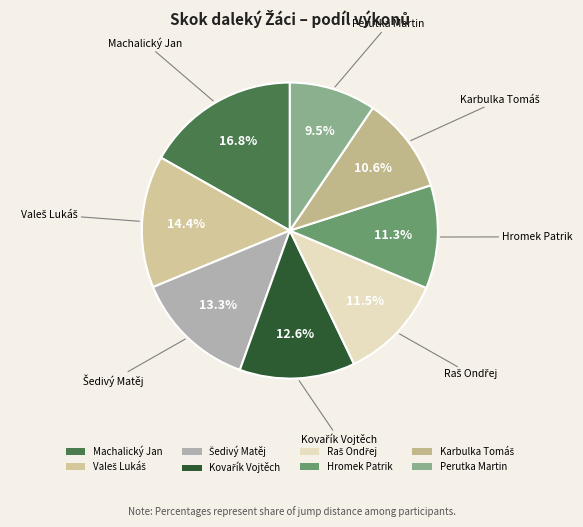

To the nearest percent, what percentage of the pie is Hromek Patrik?

11%